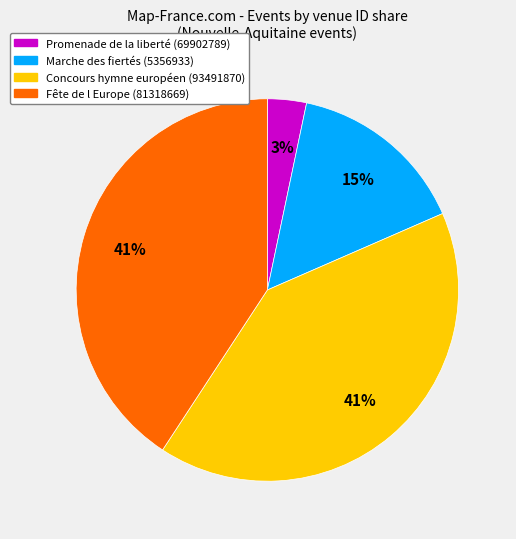

True or false: Fête de l Europe (81318669) accounts for 47% of the total.

False